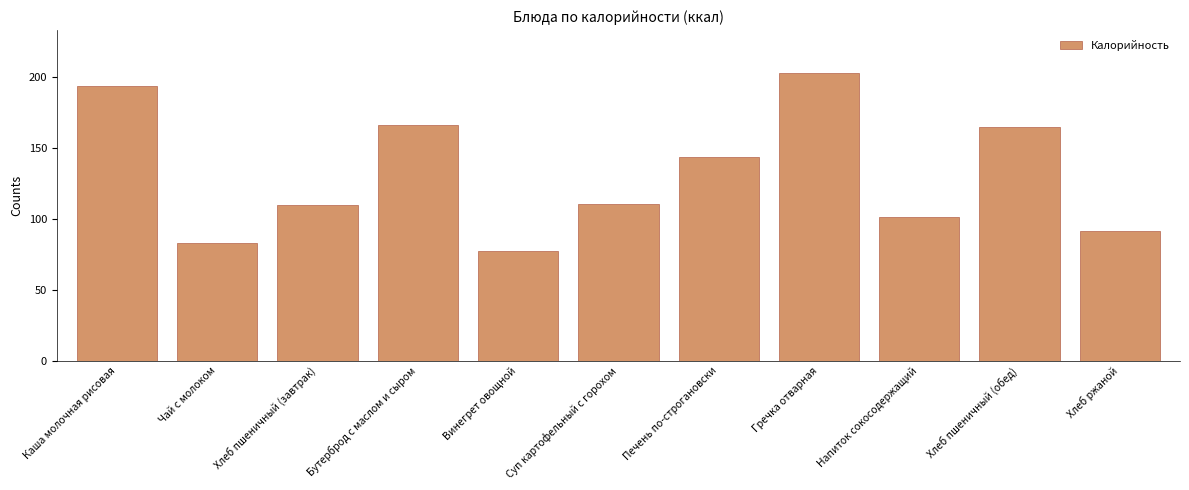

What is the label of the 9th bar from the right?

Хлеб пшеничный (завтрак)